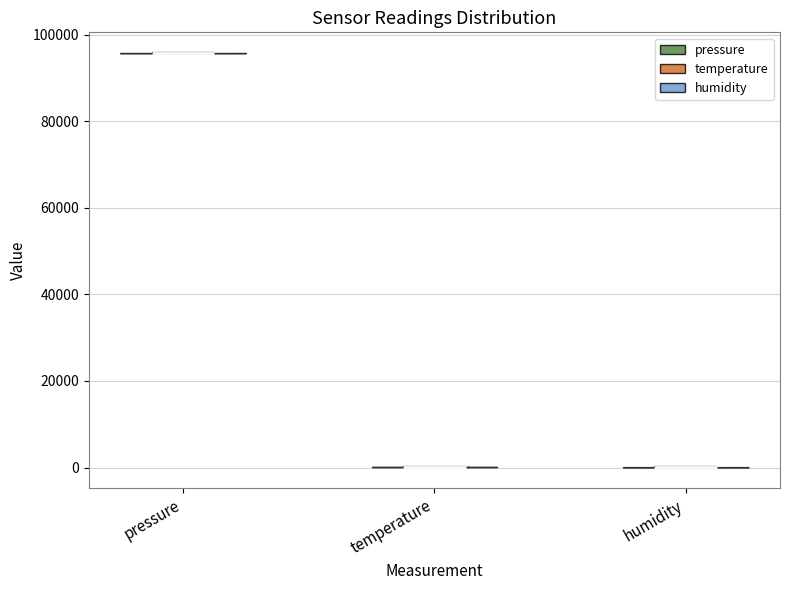

What is the lowest point the violin for humidity reaches on the y-axis? The values are not printed on the chart, so give them approximately, as read against the axis.

0